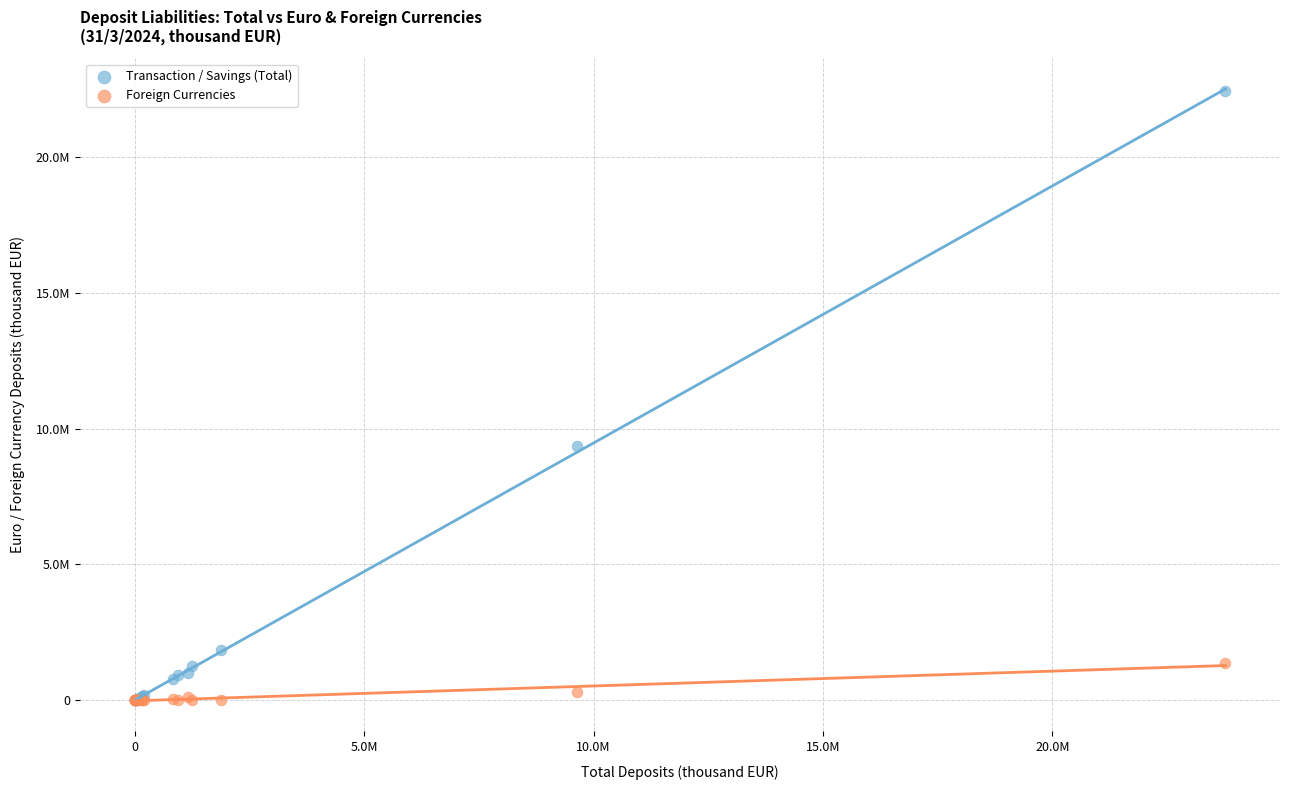

Which series reaches the maximum Y coordinate?

Transaction / Savings (Total)